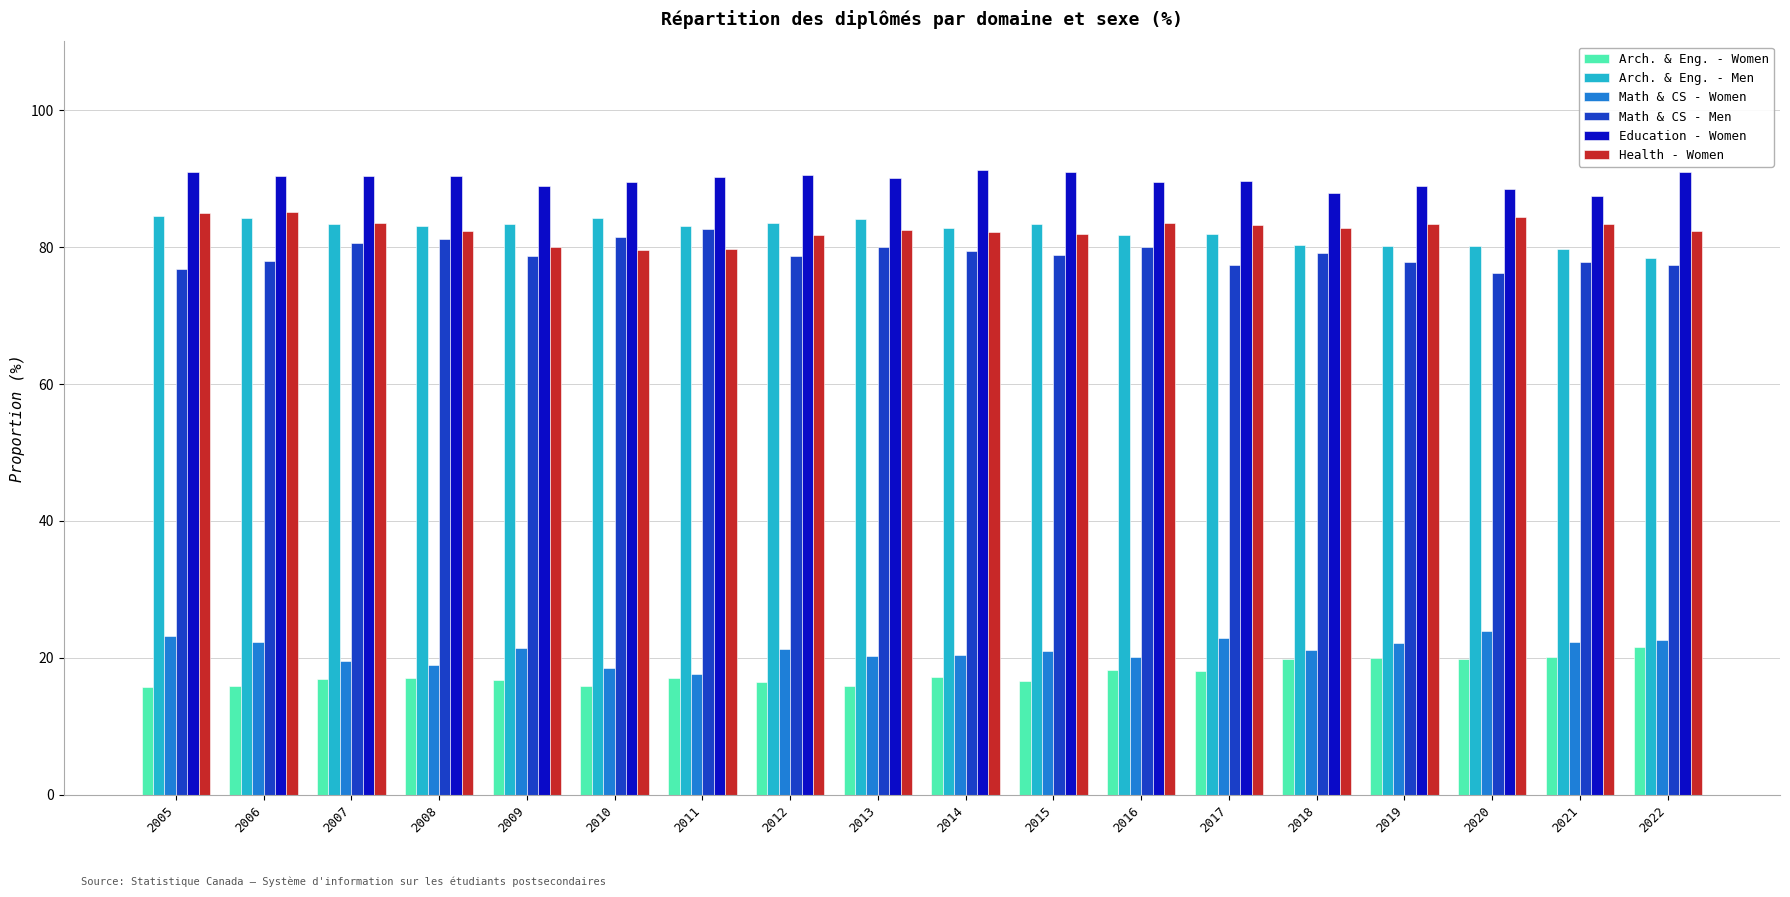

What is the spread (max minus min) of values at 2005?

75.3